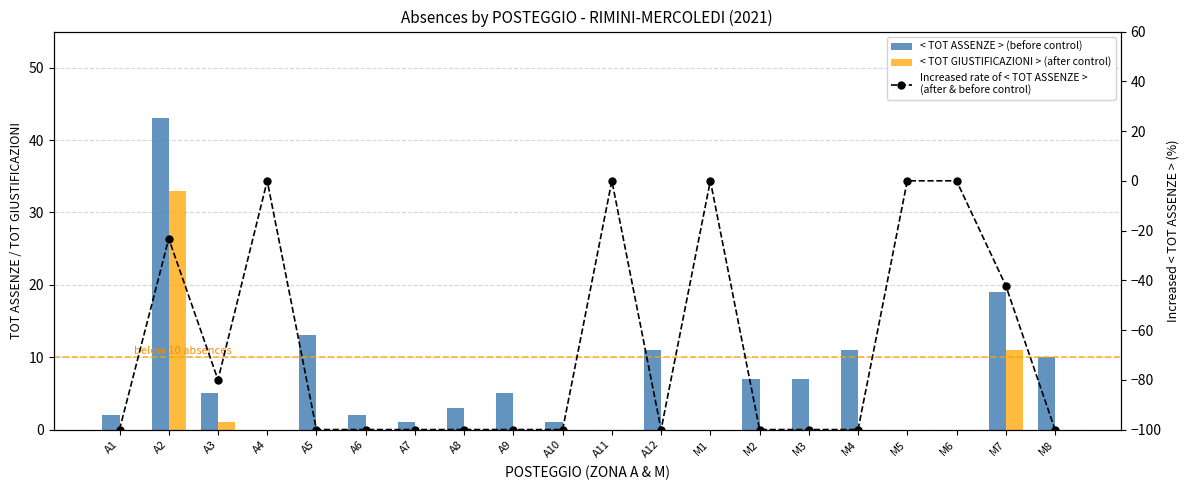

Which category has the highest value across all series?

A2